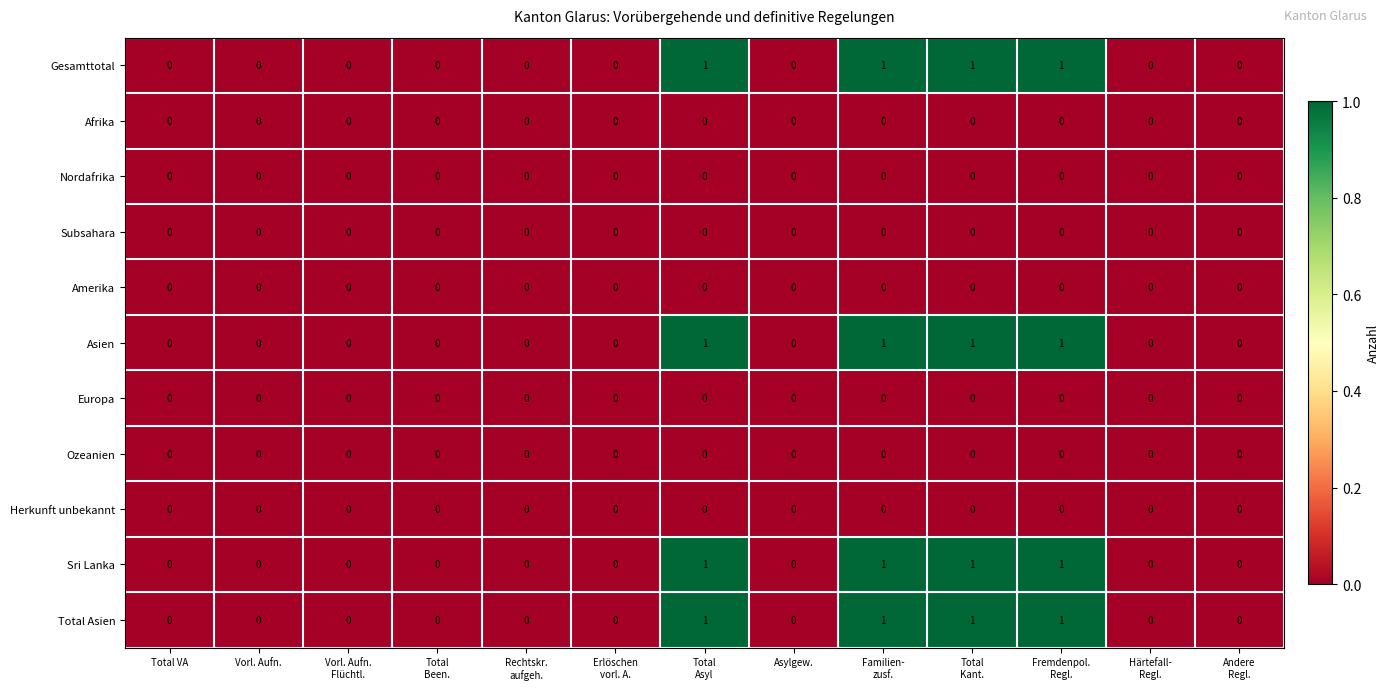

Is it true that Total Asien equals 0 at Asylgew.?

True